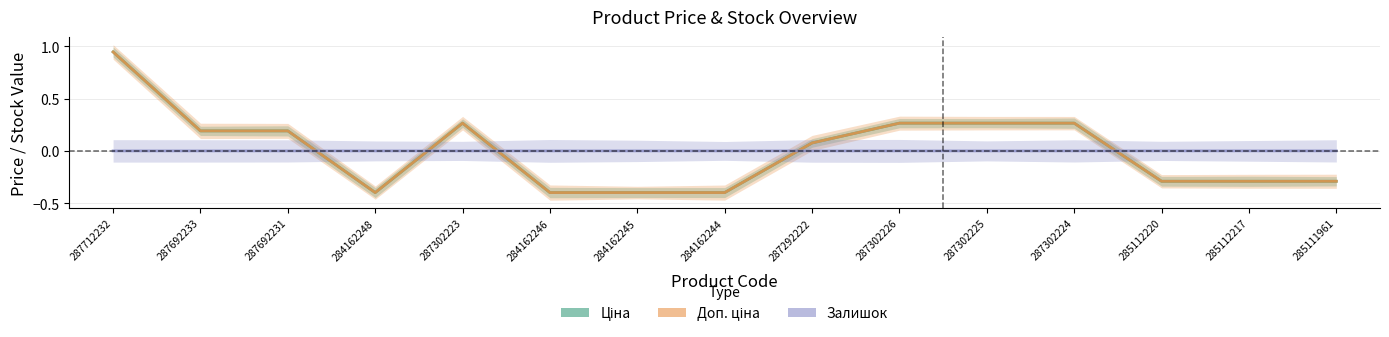

What is the label of the 12th point from the left?

287302224